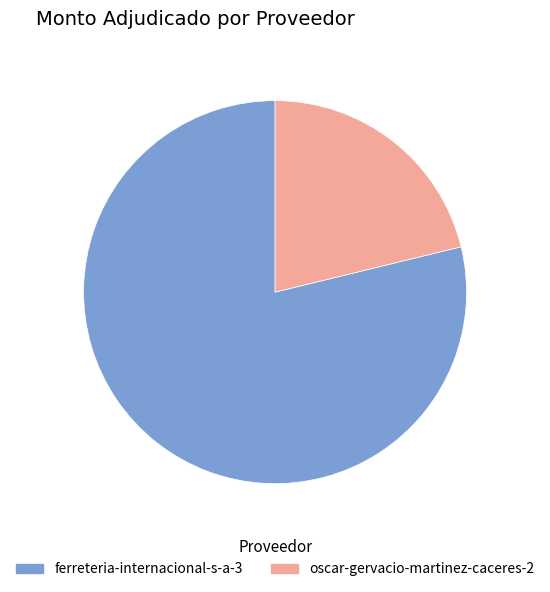

Which category accounts for the majority?

ferreteria-internacional-s-a-3